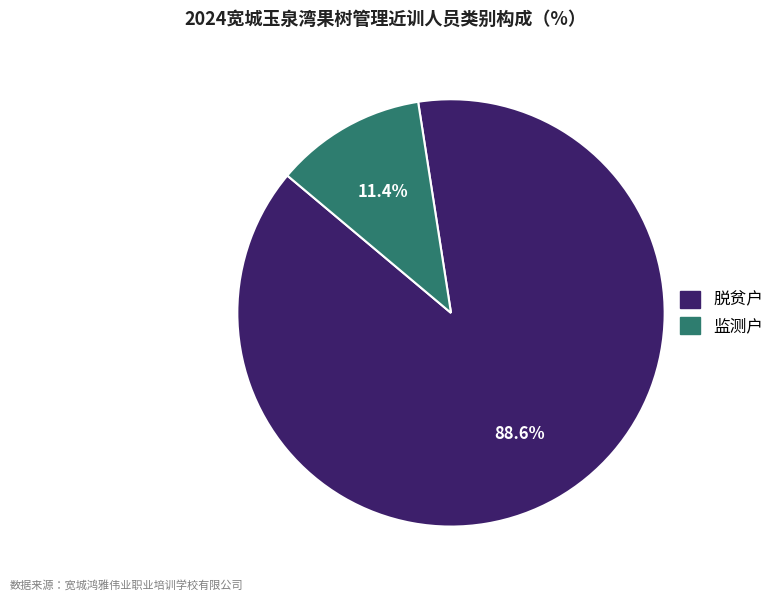

Is it true that 脱贫户 is 89% of the pie?

True